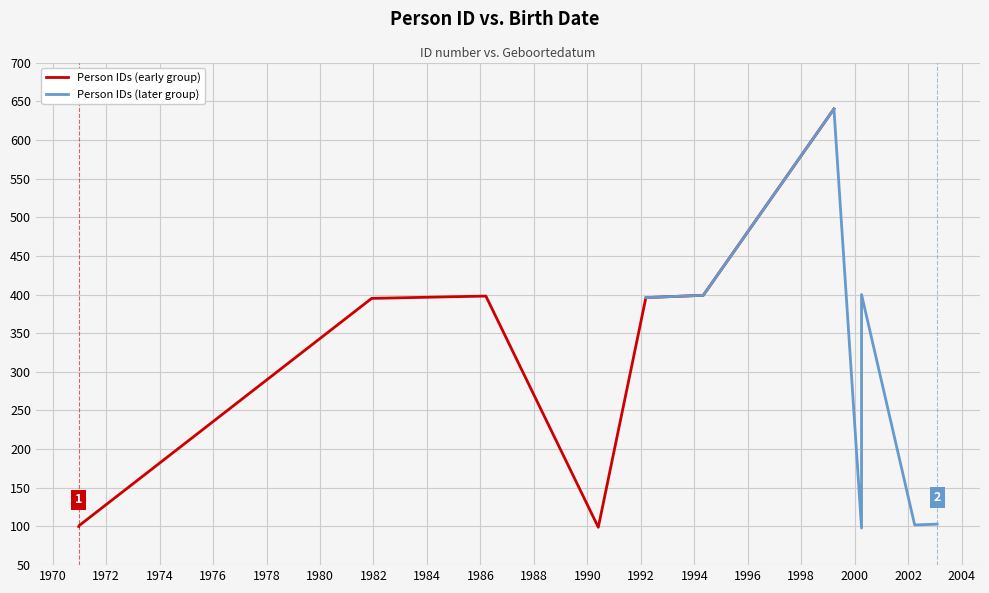

How many categories are shown in the chart?

12